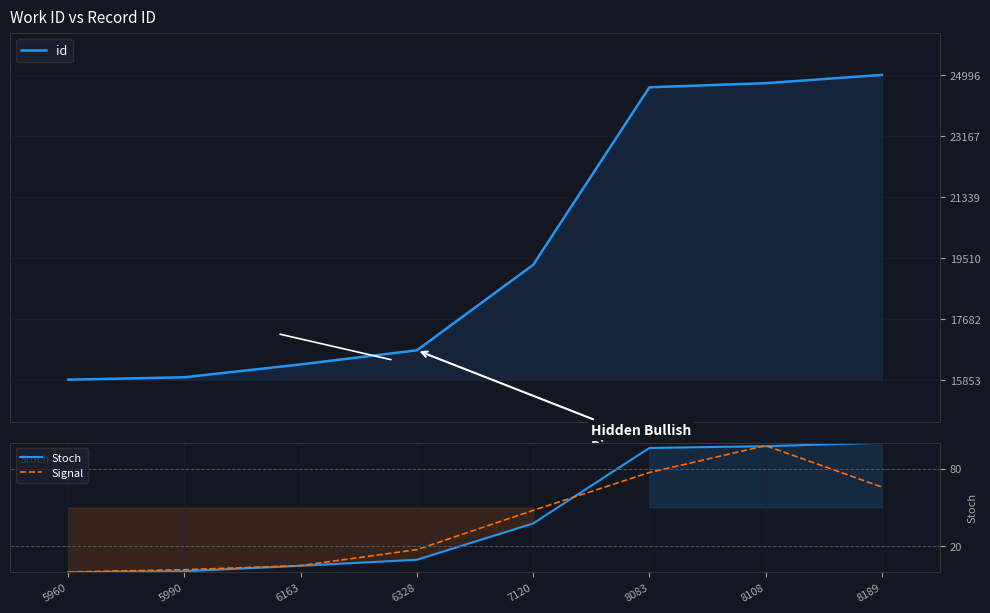

True or false: Stoch and id cross at least once.

False